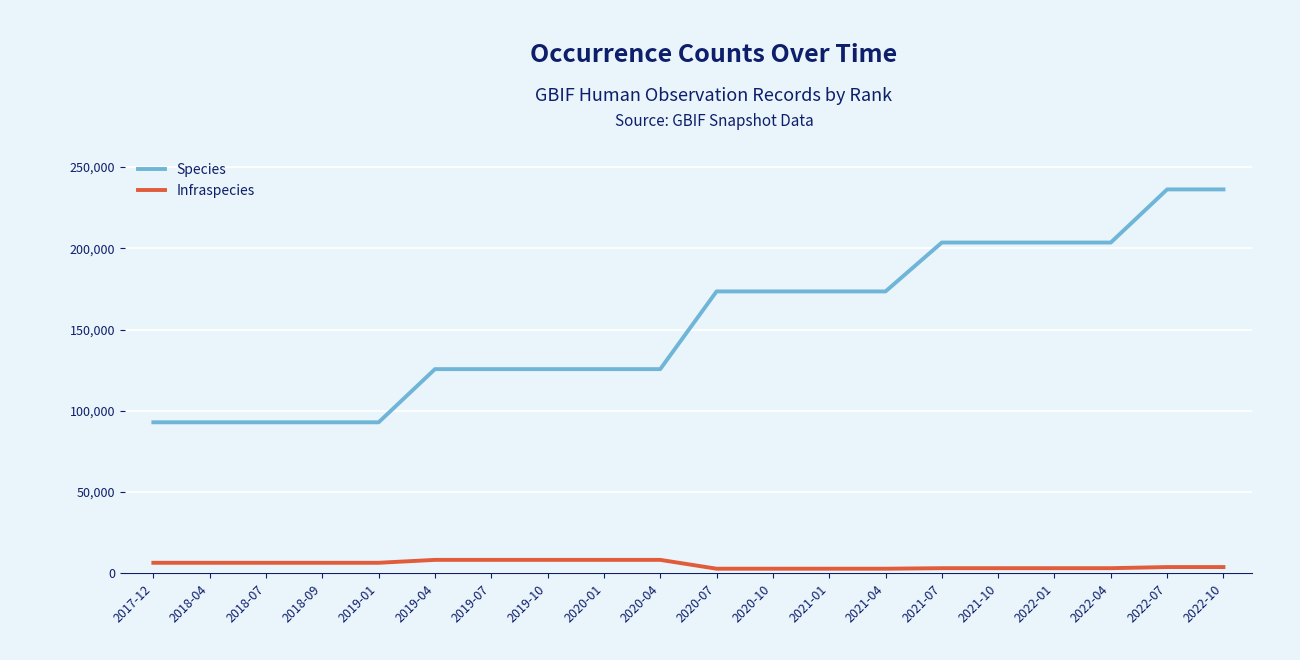

True or false: Species and Infraspecies intersect in this chart.

False